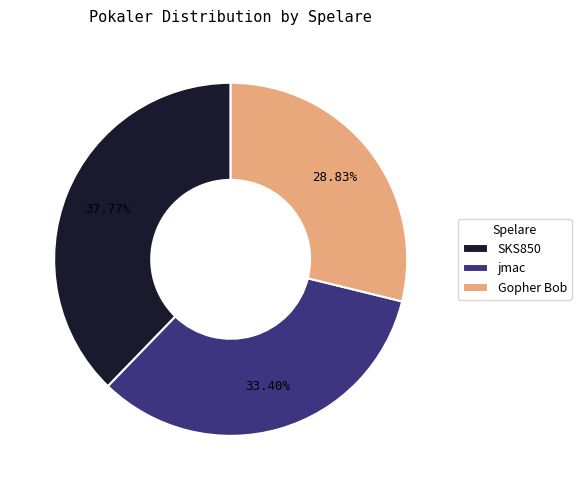

Count the number of slices in the pie.

3